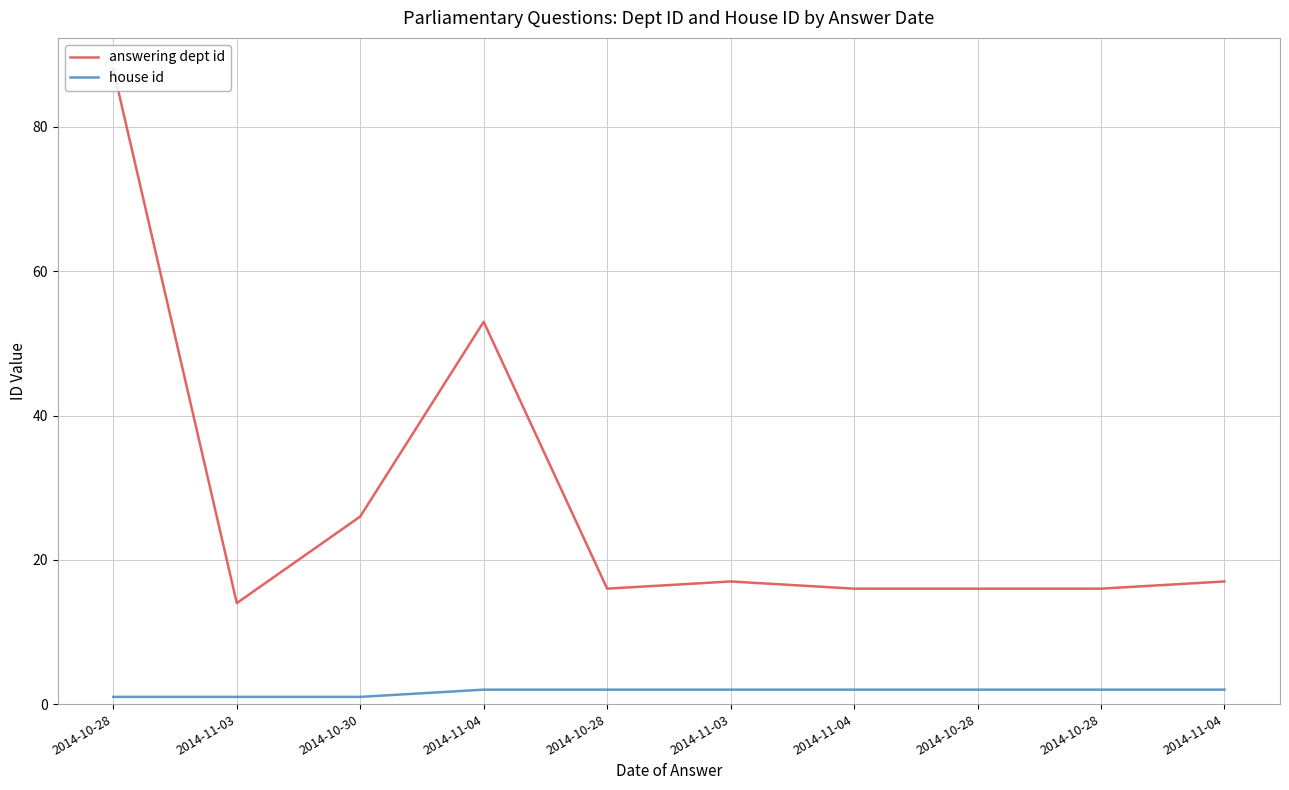

What are all the series names shown in the legend?

answering dept id, house id